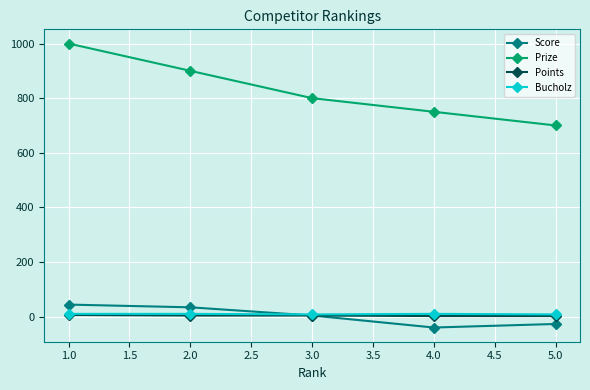

True or false: Prize and Points cross at least once.

False